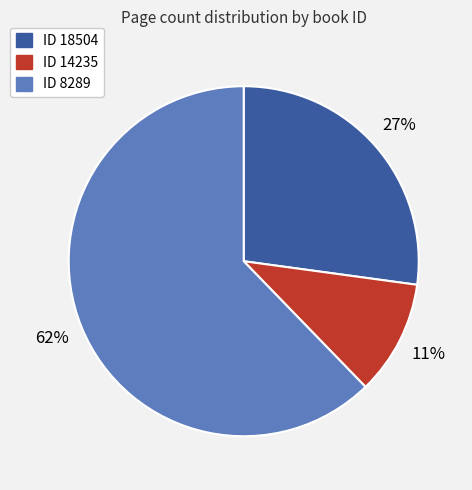

Which has a higher value, ID 8289 or ID 18504?

ID 8289